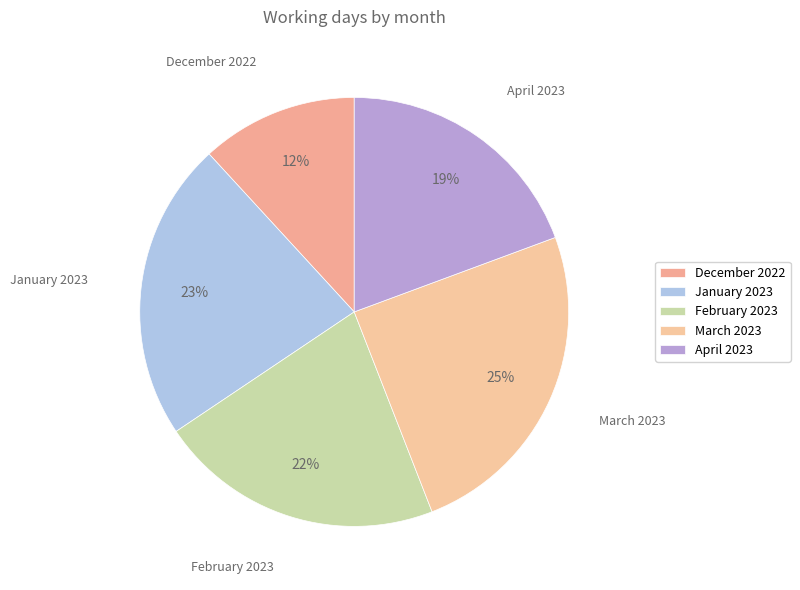

Is March 2023 the majority of the pie?

No